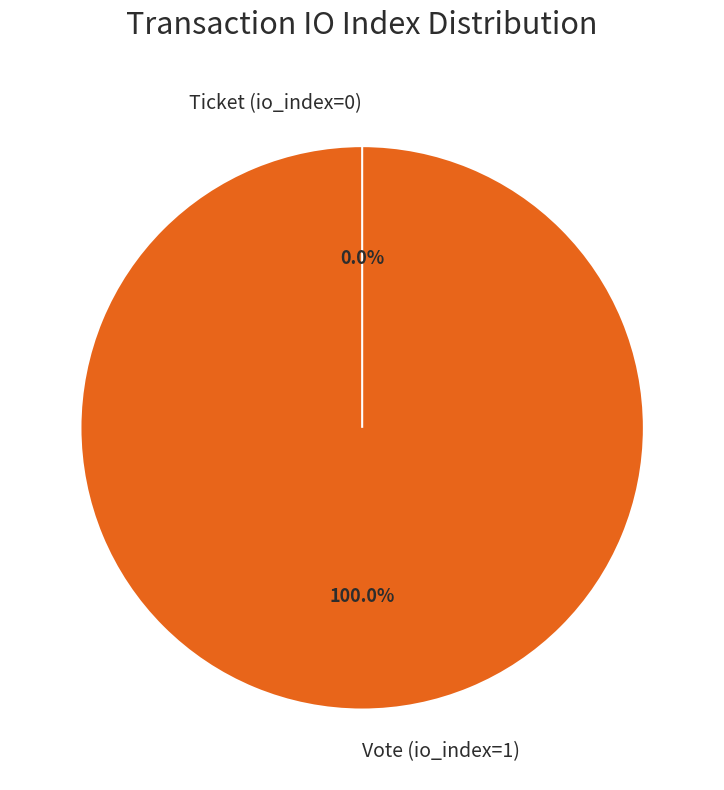

To the nearest percent, what is the difference between the largest and smallest slice percentages?

100%